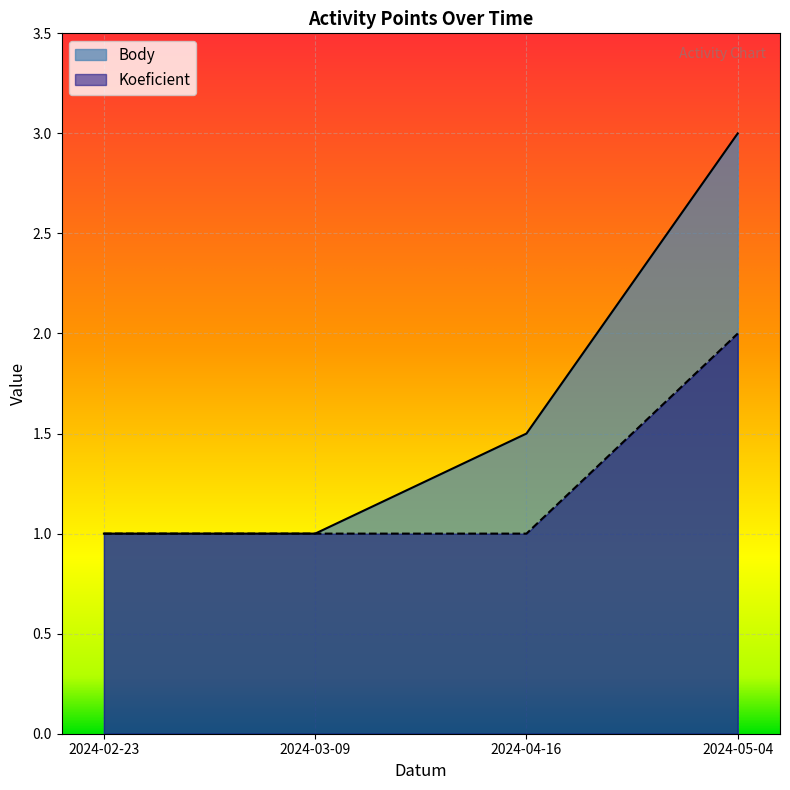

How many categories are shown in the chart?

4